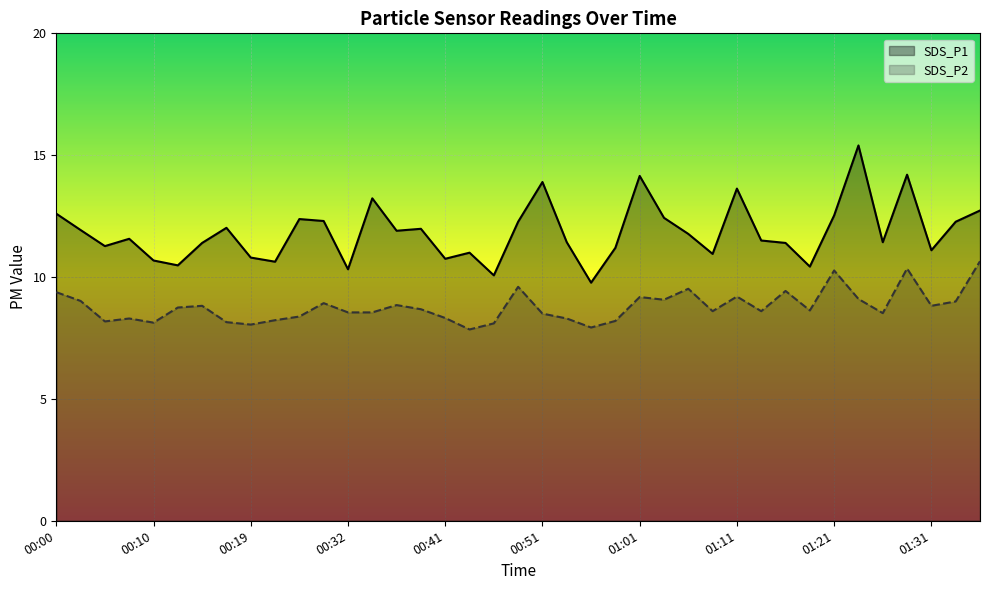

How many lines are shown in the chart?

2